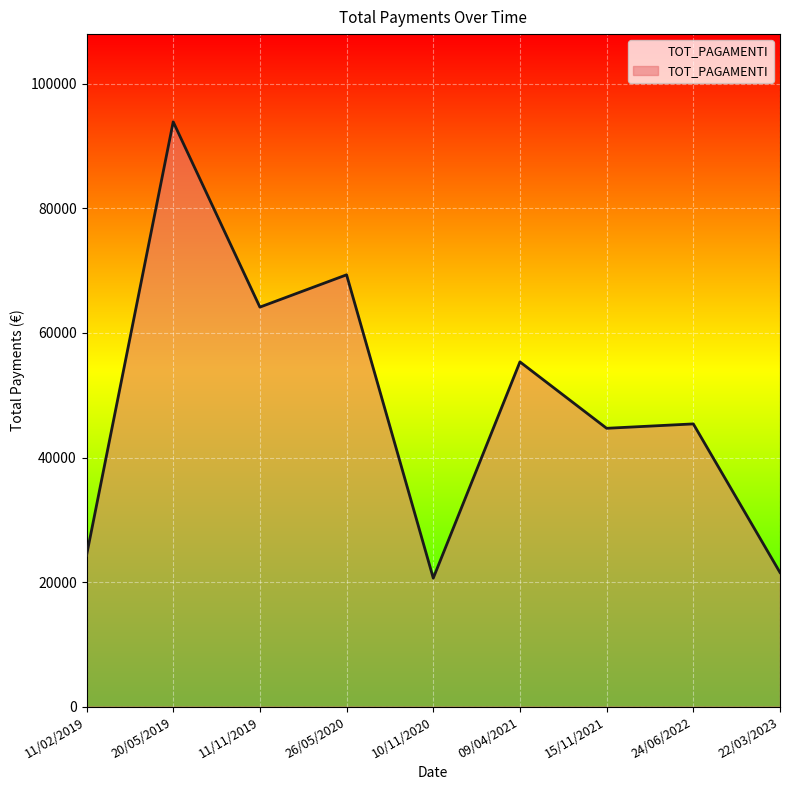

The value at 24/06/2022 is 9231.6. True or false?

False